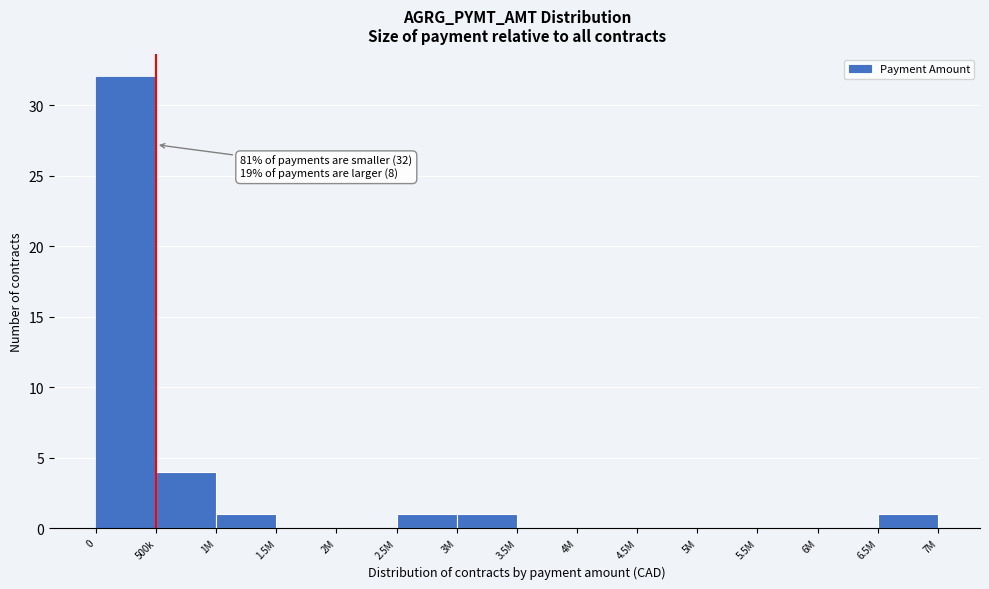

Reading right to left, list all the values displayed in this chart.

6.5M=1	6M=0	5.5M=0	5M=0	4.5M=0	4M=0	3.5M=0	3M=1	2.5M=1	2M=0	1.5M=0	1M=1	500k=4	0=32